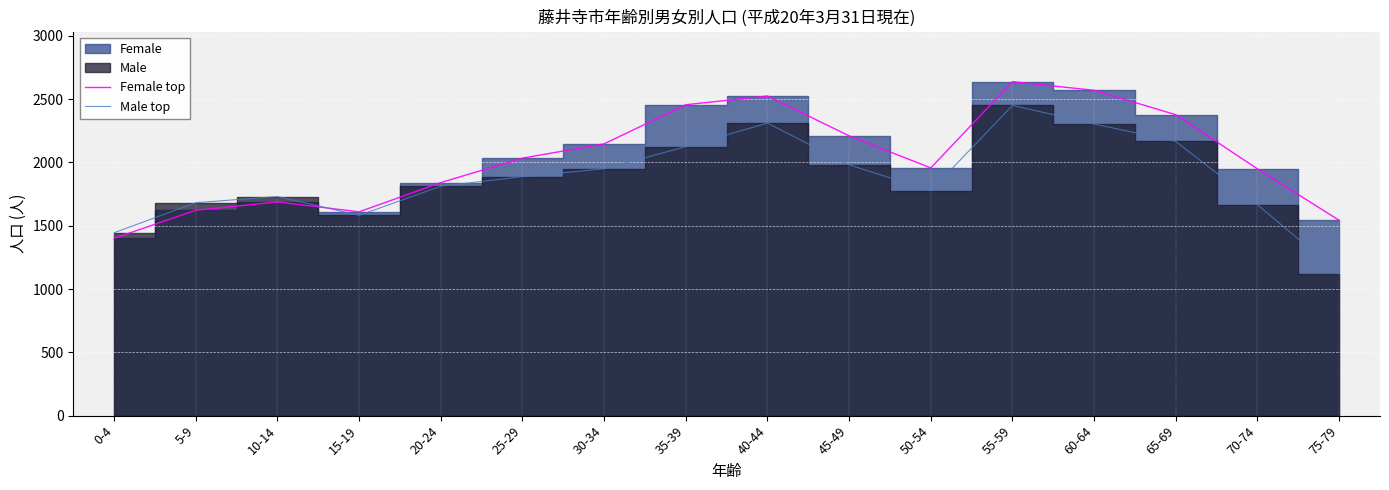

Is it true that Female top equals 3891 at 65-69?

False